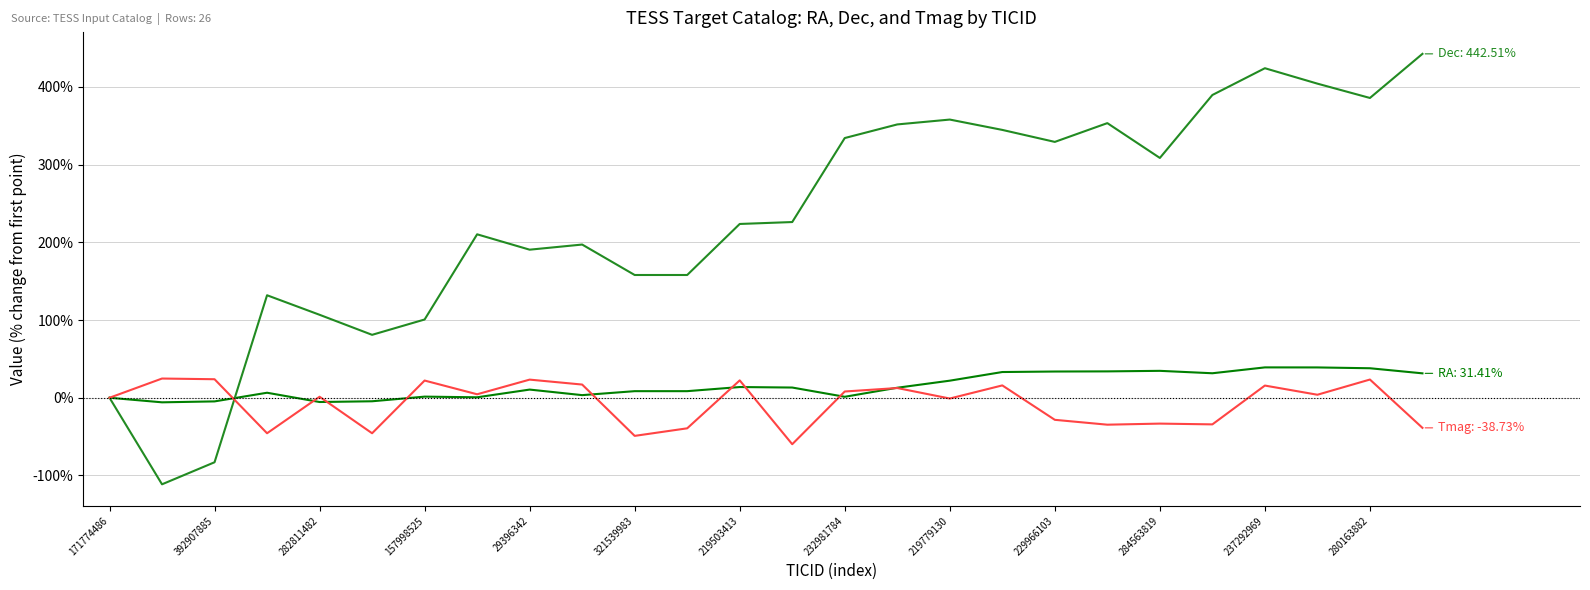

What is the minimum value shown in the chart?

-111.4